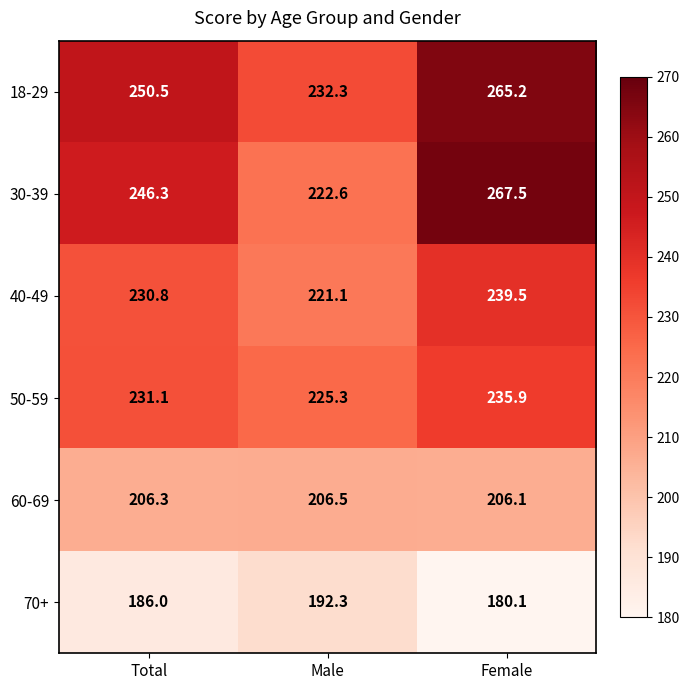

What value does the 40-49 series have at Female?

239.5